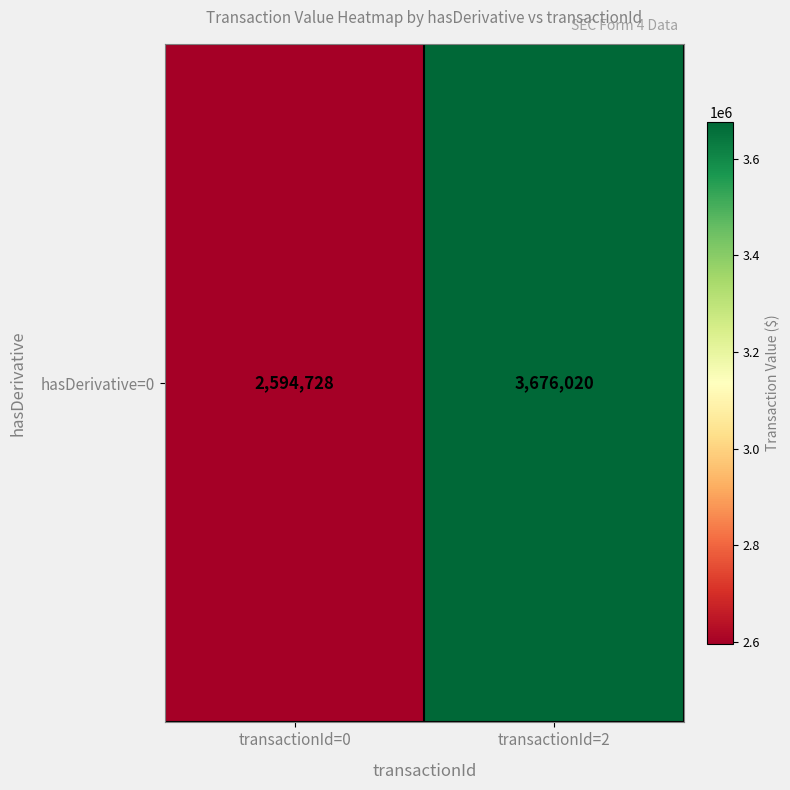

How many series are shown in this chart?

1